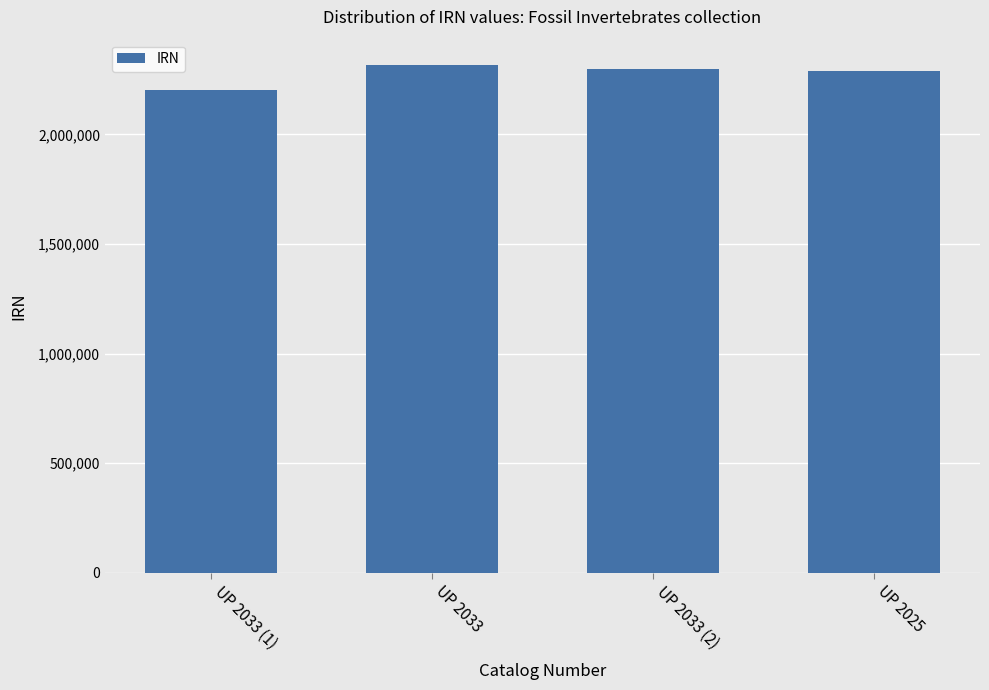

What is the value of the 3rd bar from the left?

2298308